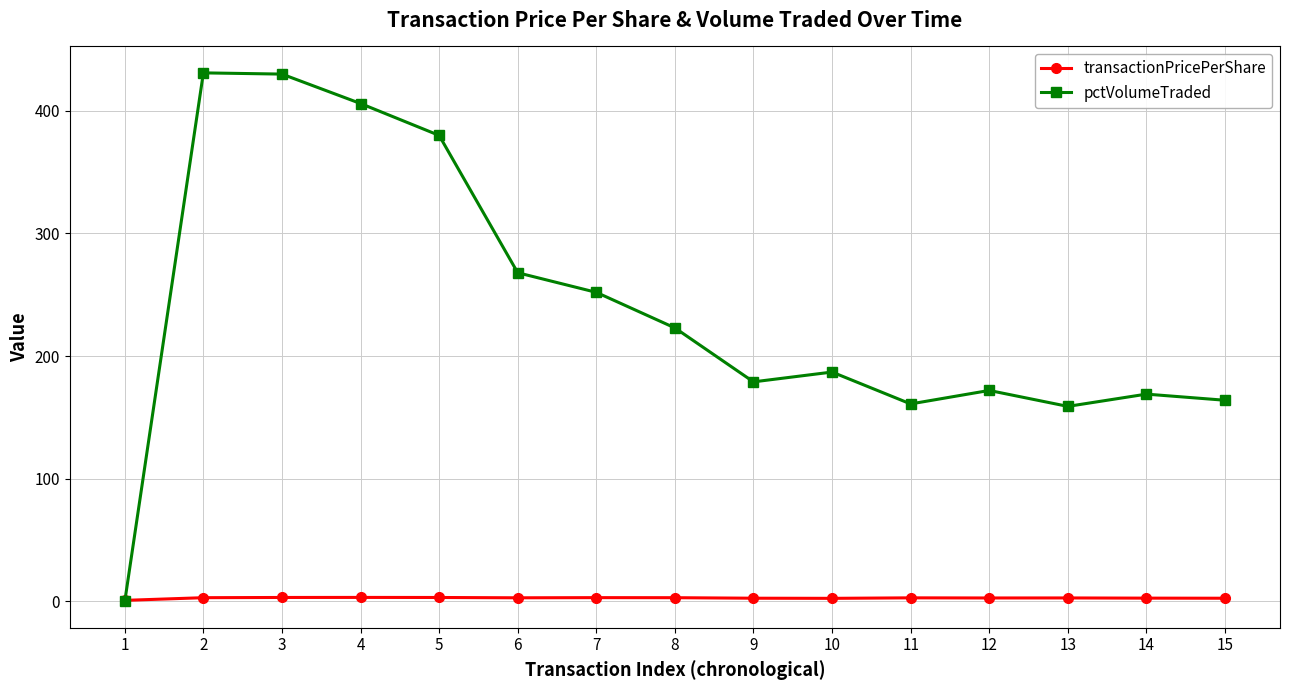

What is the value of the pctVolumeTraded point at the 3rd from the left?

430.0